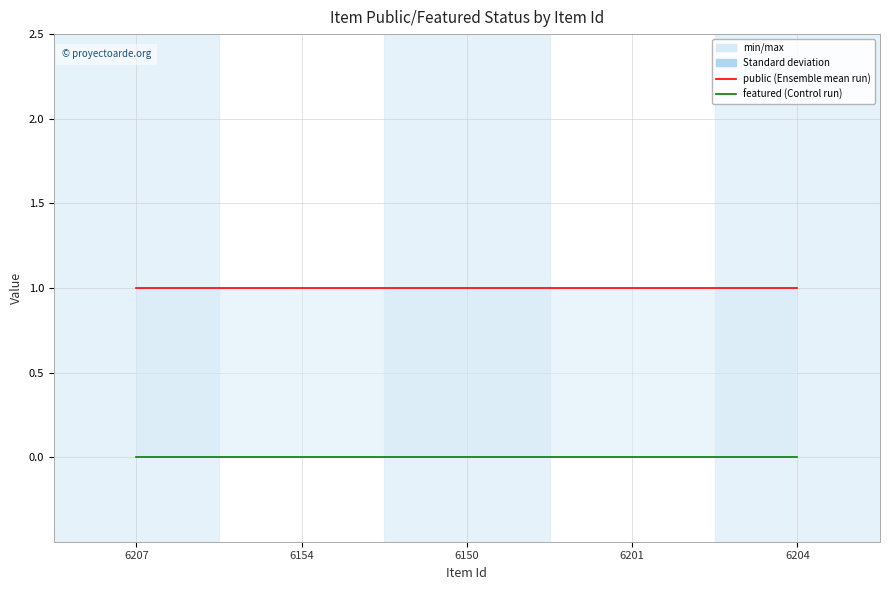

What are all the series names shown in the legend?

public, featured